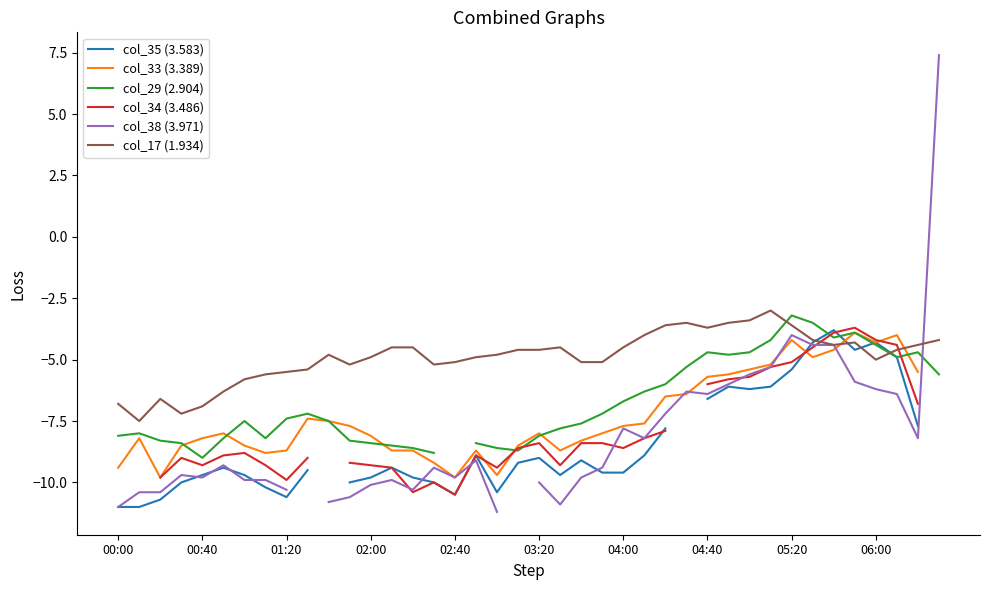

The col_17 (1.934) series shows -3.8 at 01:20. True or false?

False